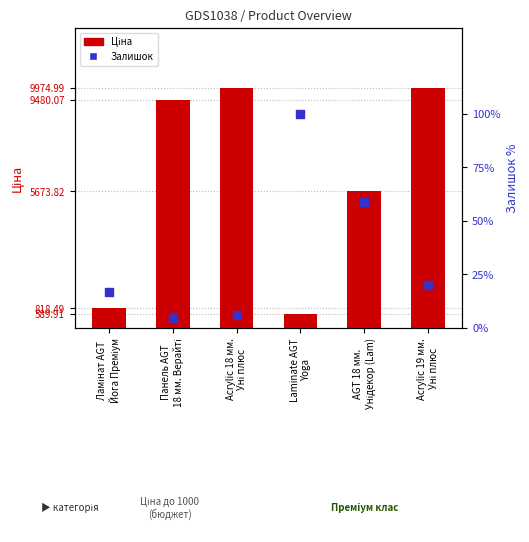

At how many categories does at least one series exceed 7743?

3